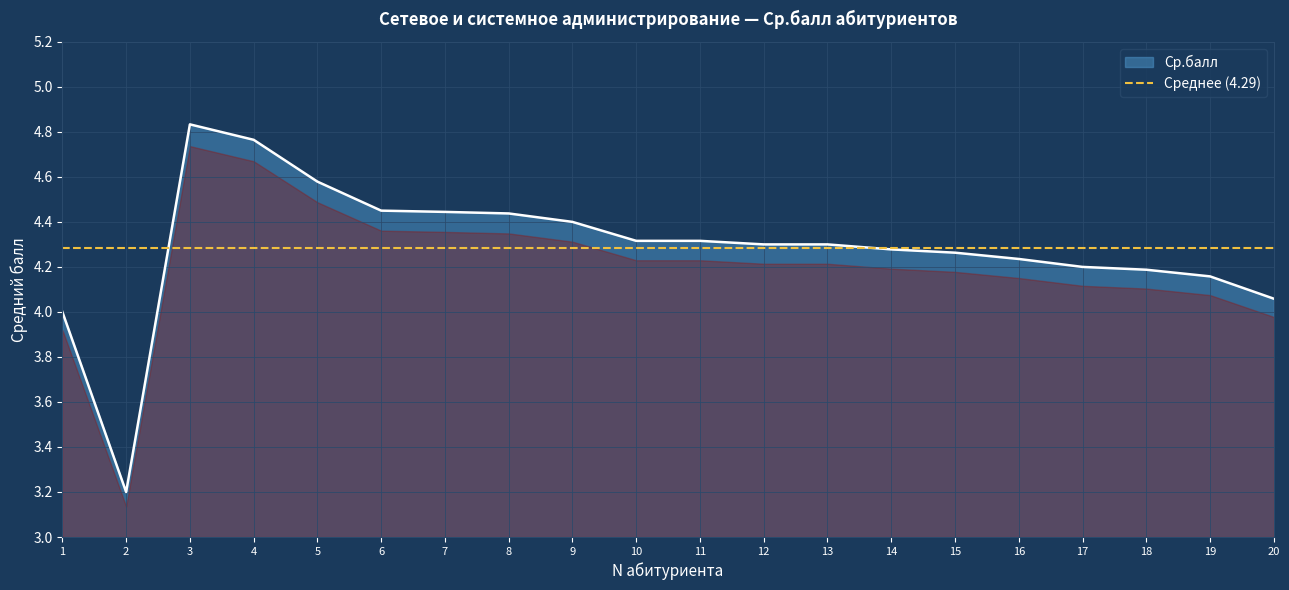

List the labels in order of value, largest first.

3, 4, 5, 6, 7, 8, 9, 10, 11, 12, 13, 14, 15, 16, 17, 18, 19, 20, 1, 2